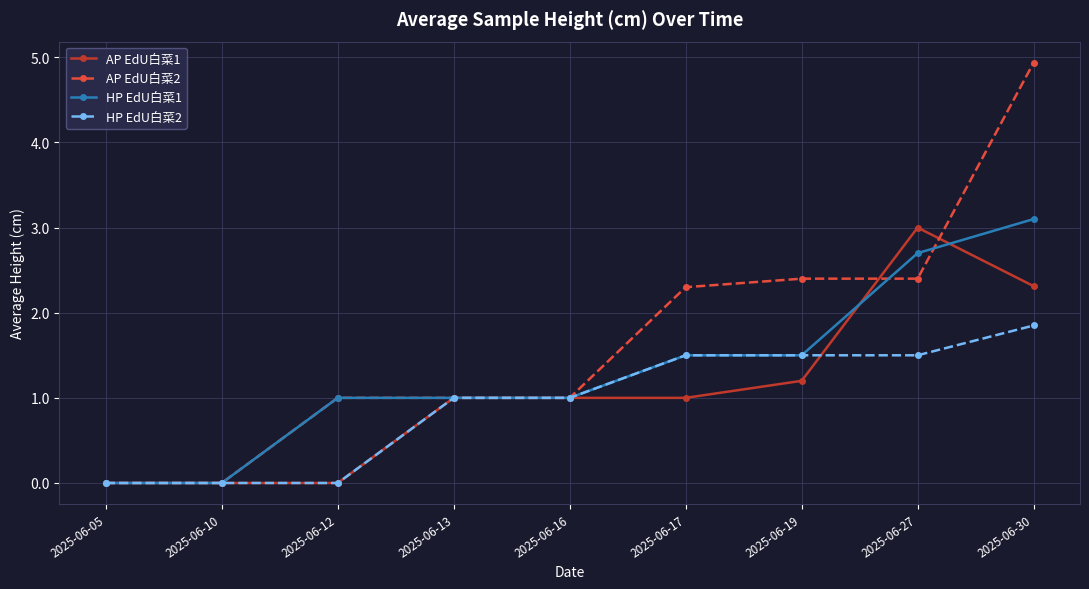

Is the value of AP EdU白菜2 at 2025-06-17 greater than the value of HP EdU白菜2 at 2025-06-19?

Yes